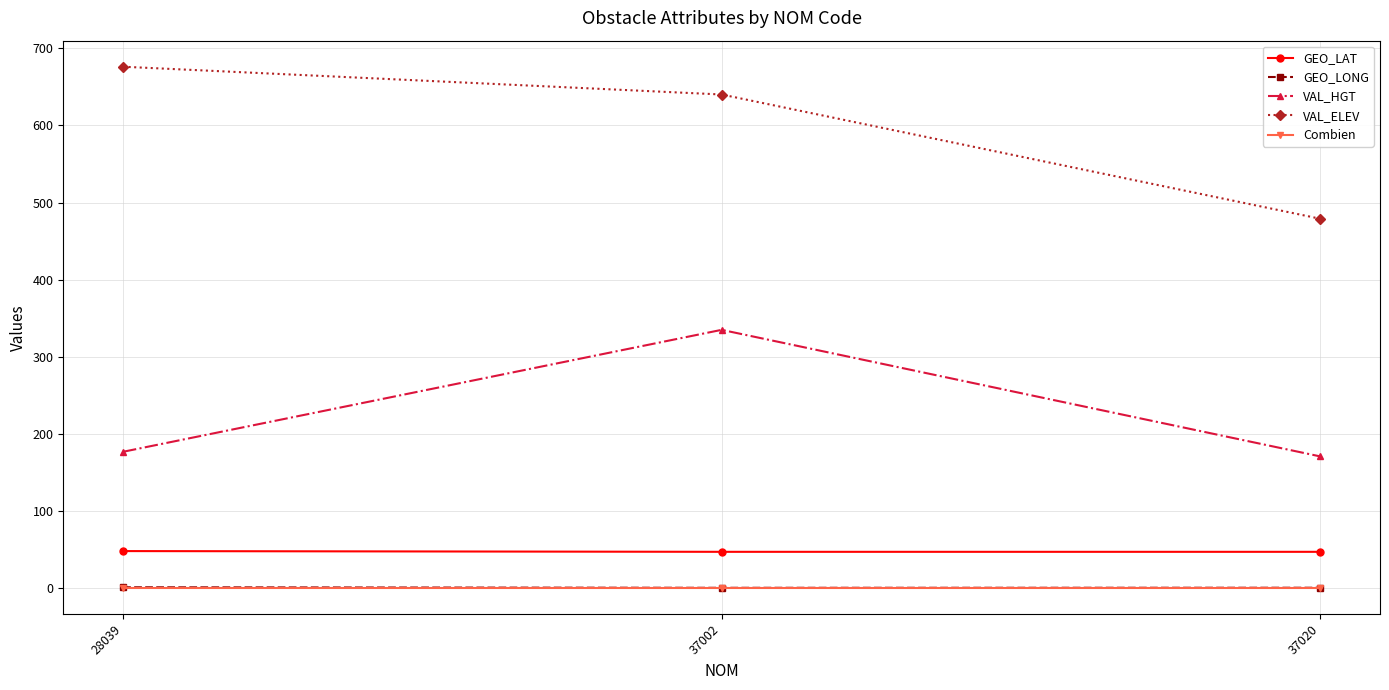

Which category has the highest value across all series?

28039